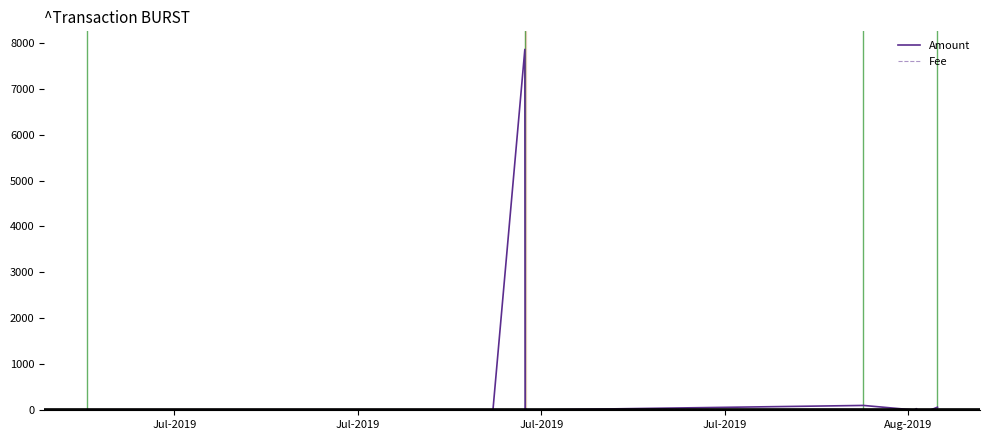

Is the value of Amount at 5 greater than the value of Fee at 7?

Yes